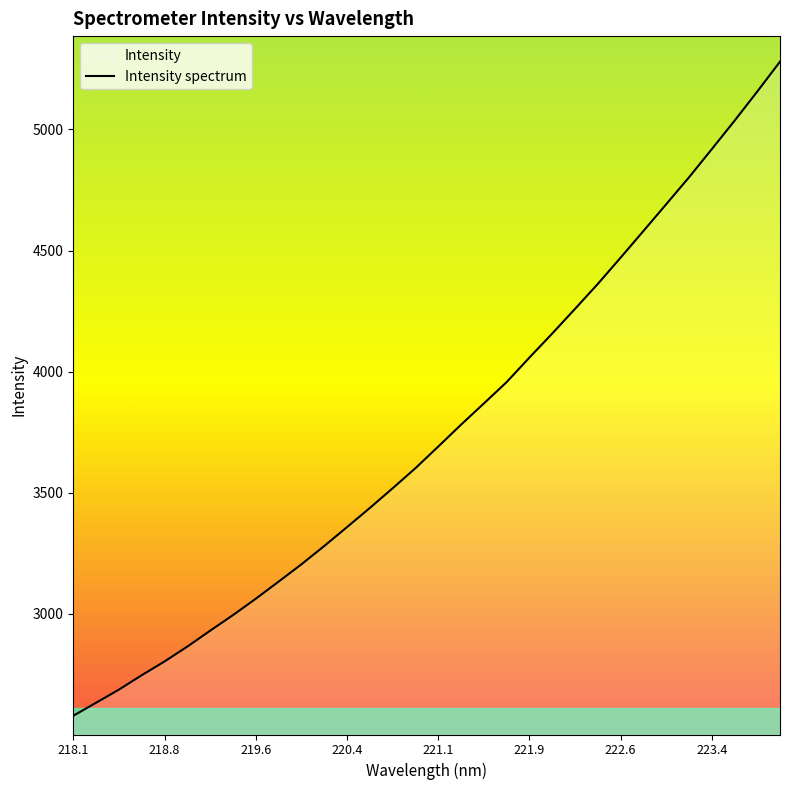

Count the number of data series in this chart.

1